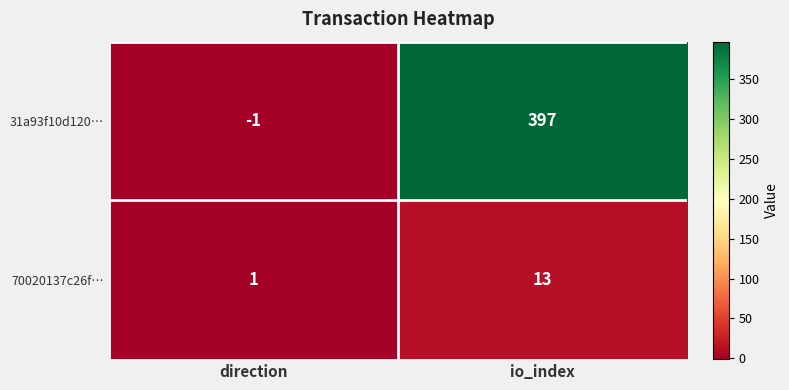

Where is 31a93f10d120… nearest to the value 198?

direction